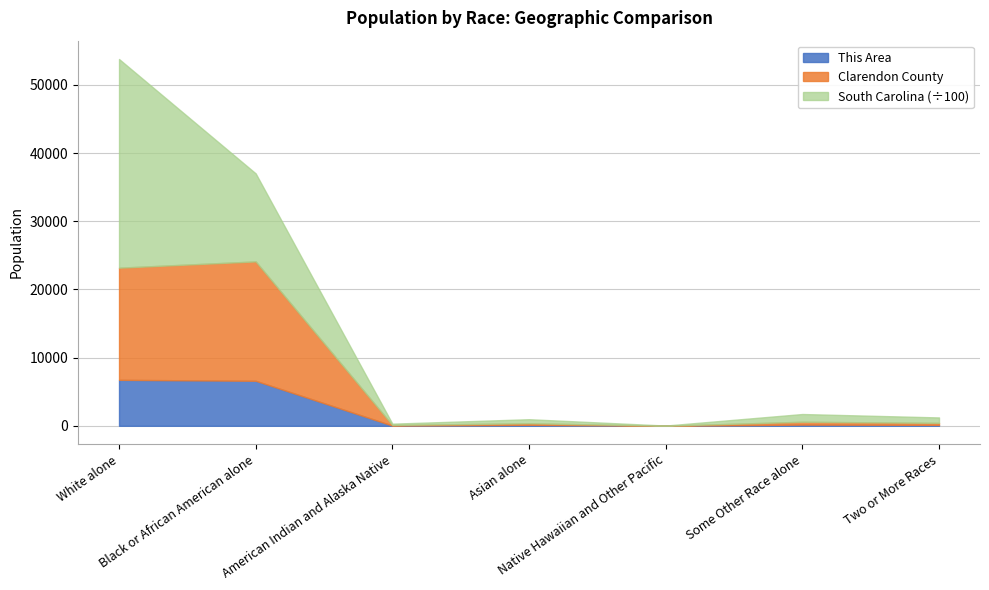

True or false: This Area has a value of 6599 at Black or African American alone.

True